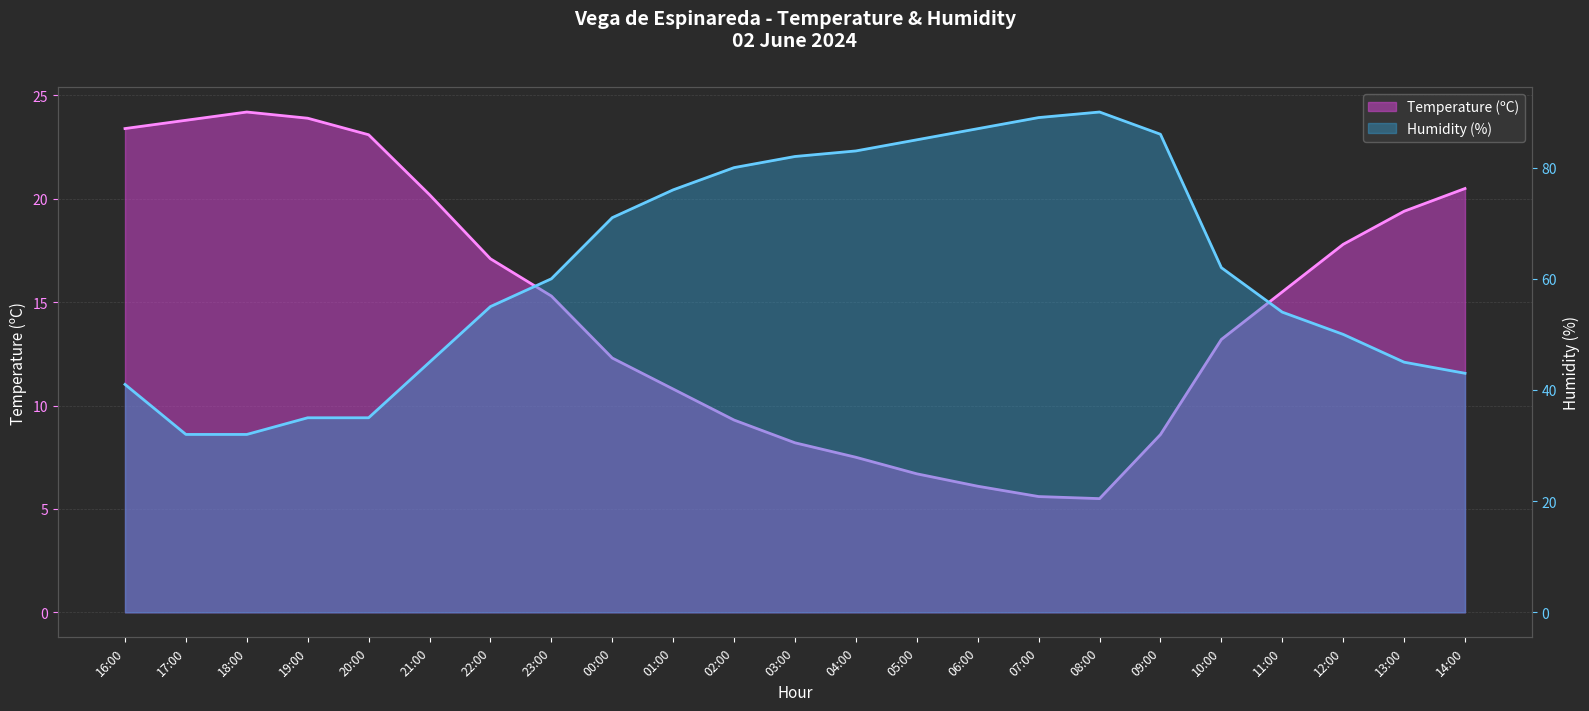

At which category does Temperature (ºC) reach its first local peak?

18:00